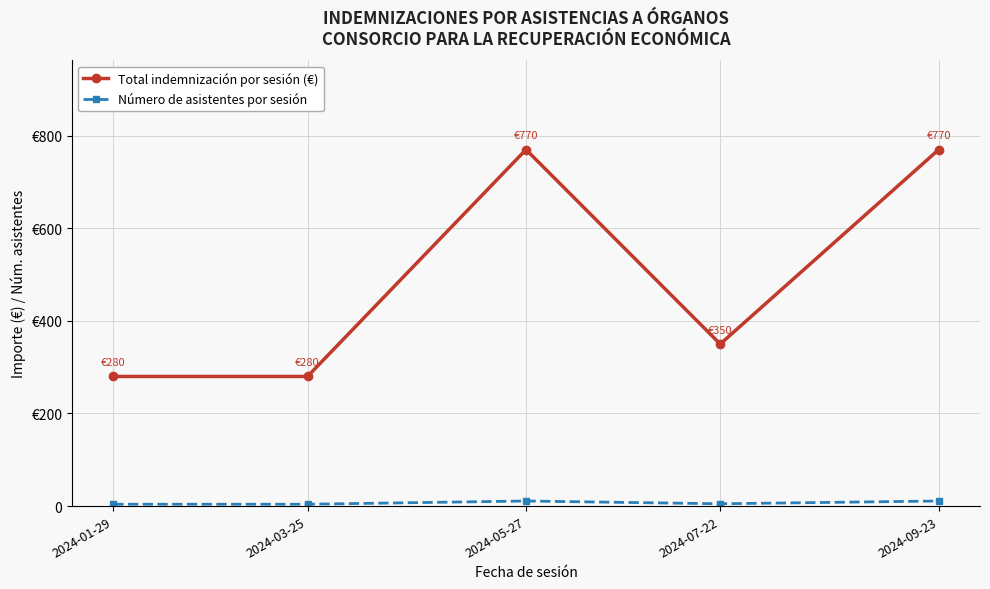

Is this an area chart (filled region under the line)?

No